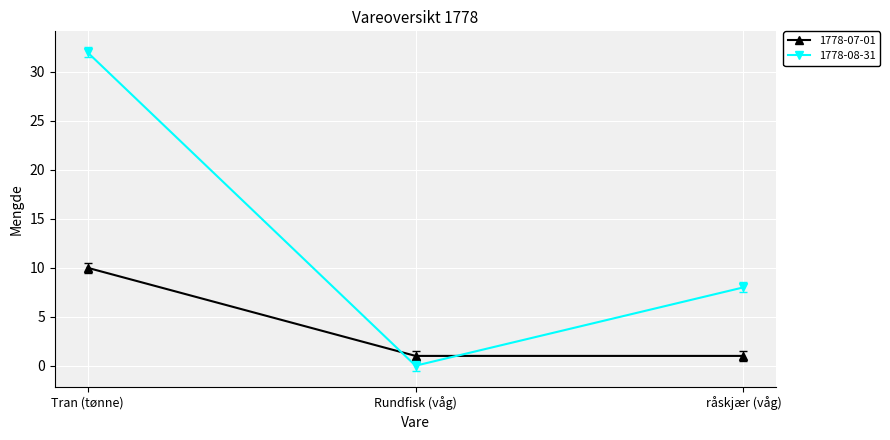

At Tran (tønne), list the series in order from smallest to largest.

1778-07-01, 1778-08-31